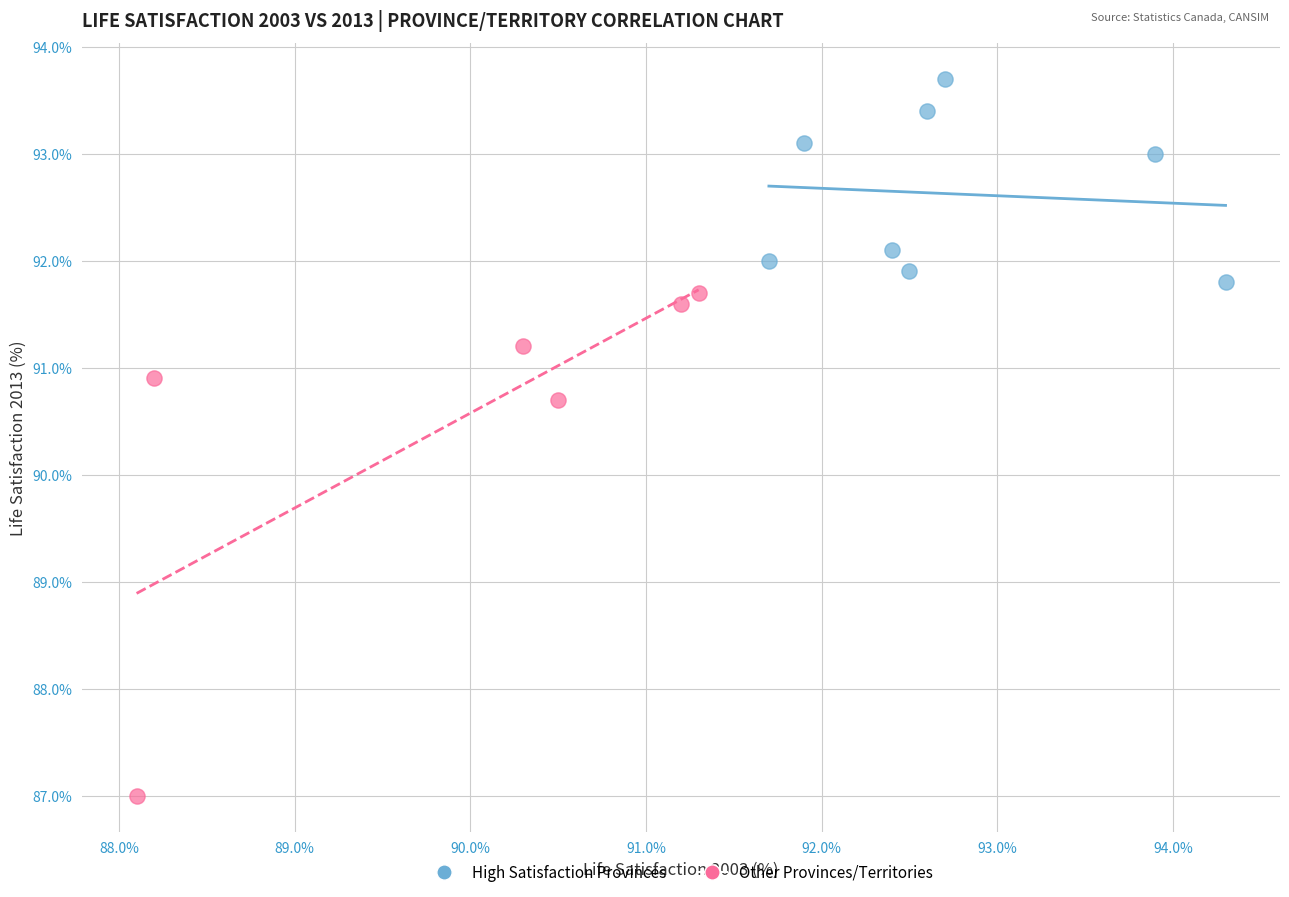

Which series has the largest Y range (max minus min)?

Other Provinces/Territories